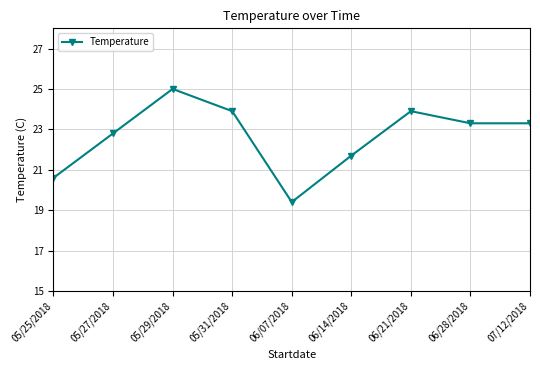

How many lines are shown in the chart?

1